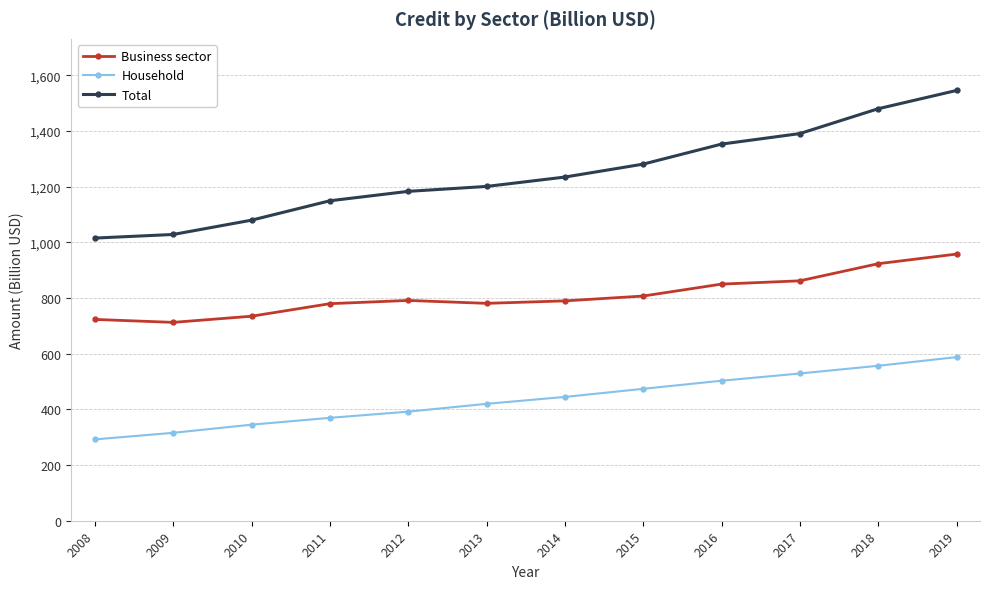

At which label does Business sector first exceed 791?

2012